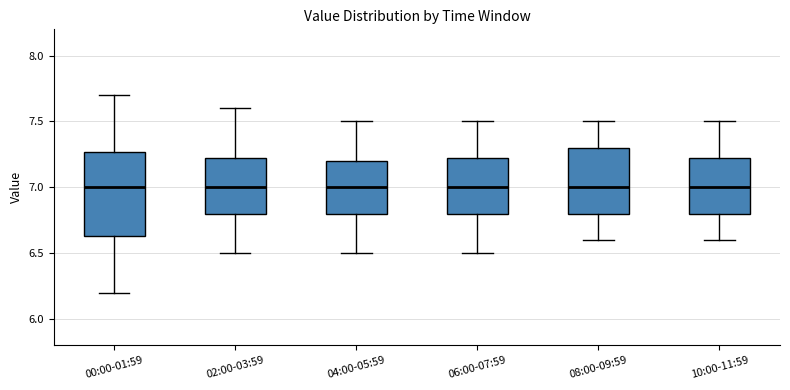

Reading left to right, read every box against the y-axis: the position of its median line, the range the box covers, and the ends of its whiskers. The values are not printed on the chart, so give them approximately, as read against the axis.

00:00-01:59: median 7.00, box 6.65 to 7.25, whiskers 6.20 to 7.70
02:00-03:59: median 7.00, box 6.80 to 7.25, whiskers 6.50 to 7.60
04:00-05:59: median 7.00, box 6.80 to 7.20, whiskers 6.50 to 7.50
06:00-07:59: median 7.00, box 6.80 to 7.25, whiskers 6.50 to 7.50
08:00-09:59: median 7.00, box 6.80 to 7.30, whiskers 6.60 to 7.50
10:00-11:59: median 7.00, box 6.80 to 7.25, whiskers 6.60 to 7.50